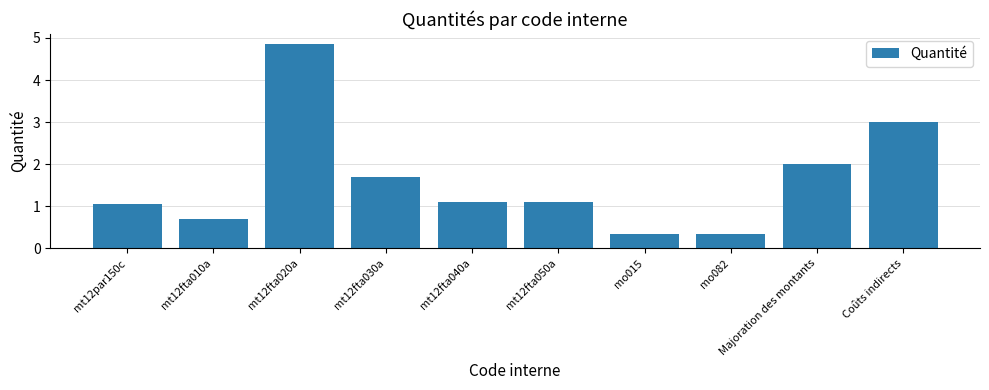

What is the approximate value at mt12fta040a?

1.1